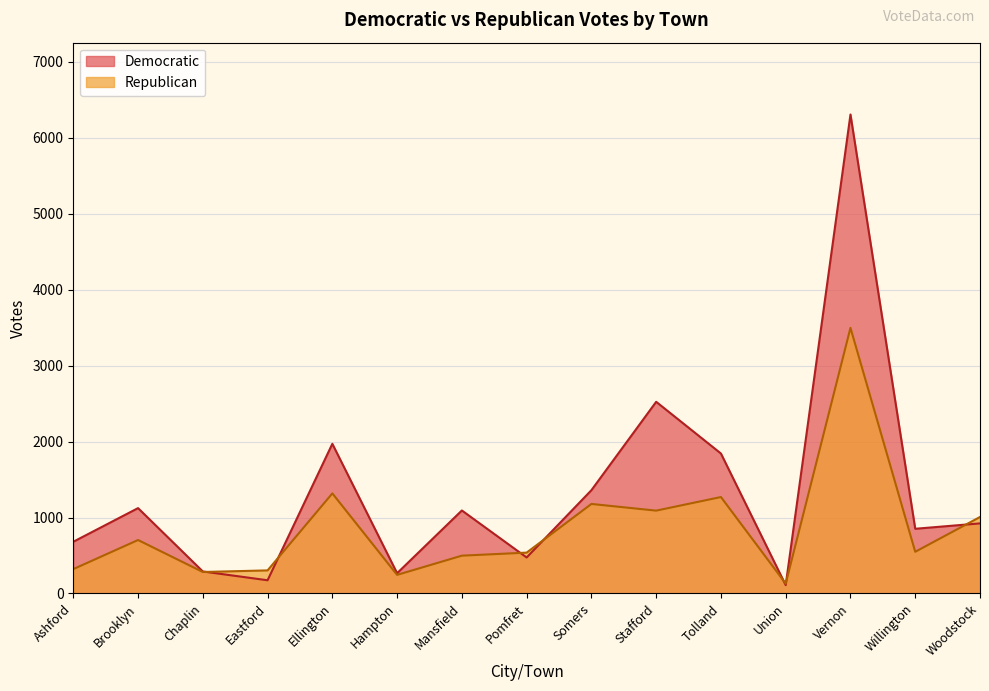

Between Stafford and Ashford, which is larger?

Stafford